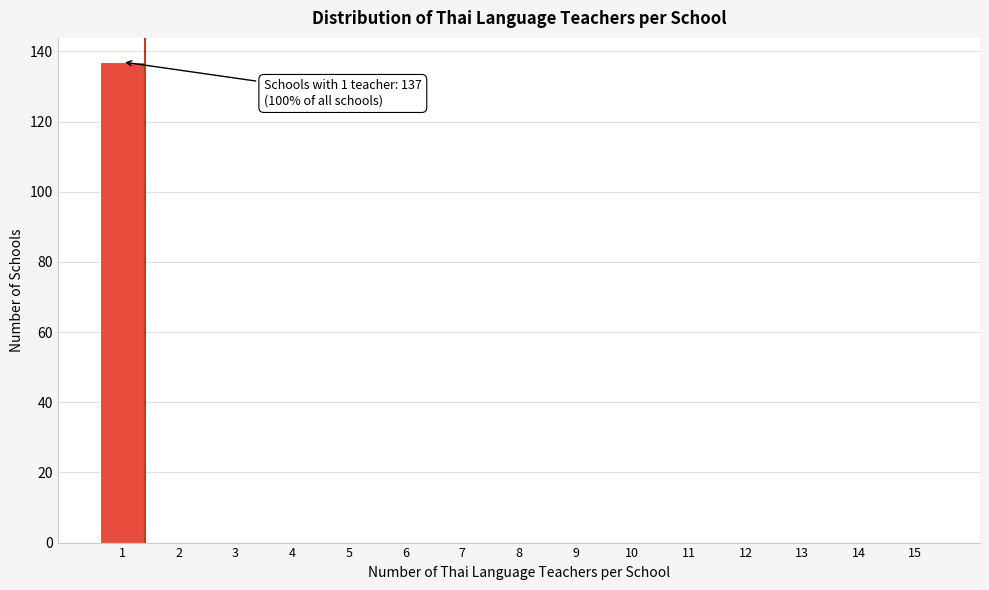

Reading left to right, extract all data points from this chart.

1=137	2=0	3=0	4=0	5=0	6=0	7=0	8=0	9=0	10=0	11=0	12=0	13=0	14=0	15=0